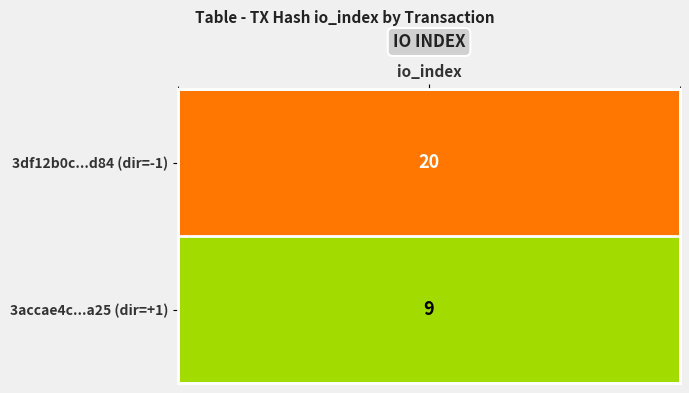

Reading right to left, list all the values displayed in this chart.

3df12b0c05f9ccf3c0bfbf4dcfae3bb7b0d3d84: io_index=20	direction=-1
3accae4cc10a5d876139bf1b380c87b5013ea25: io_index=9	direction=1